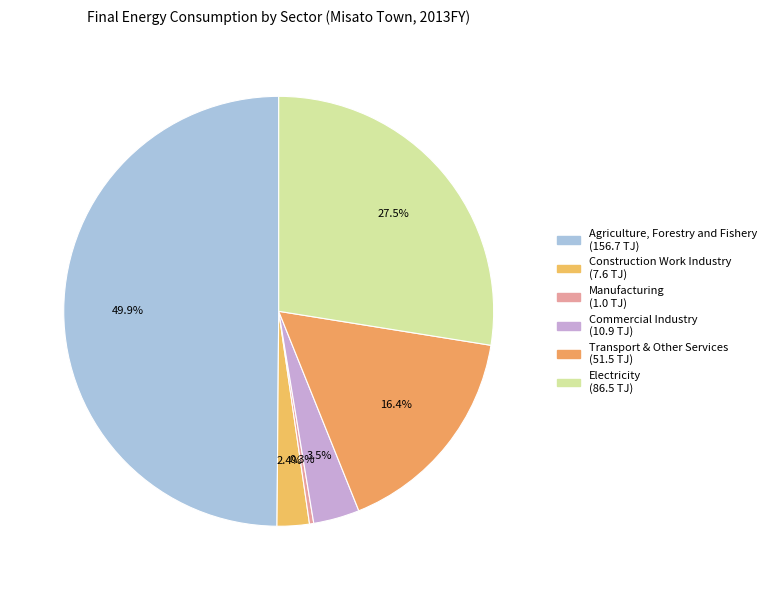

What percentage is the Transport & Other Services slice, to the nearest percent?

16%